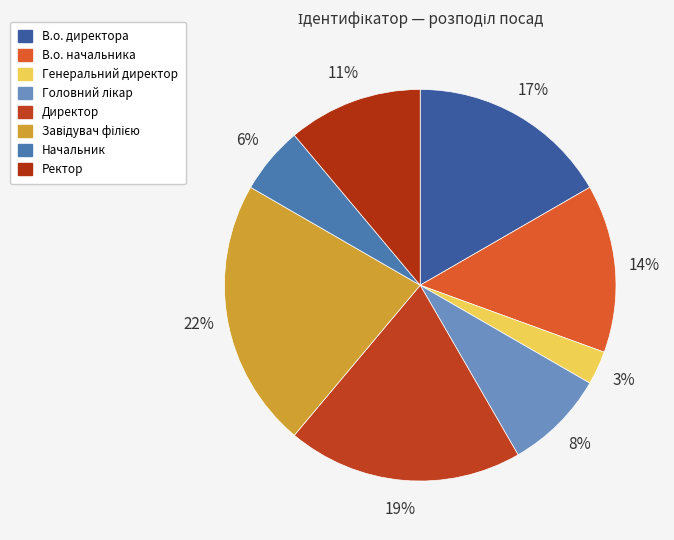

Is it true that Начальник is 6% of the pie?

True